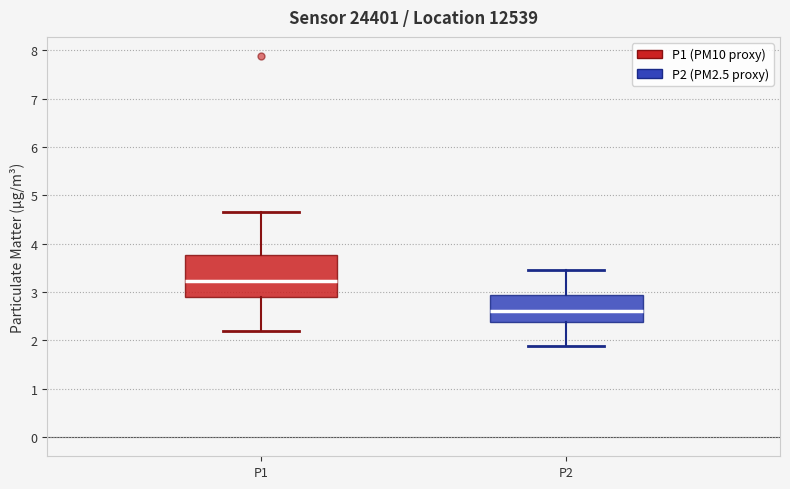

Which box has the highest median line?

P1